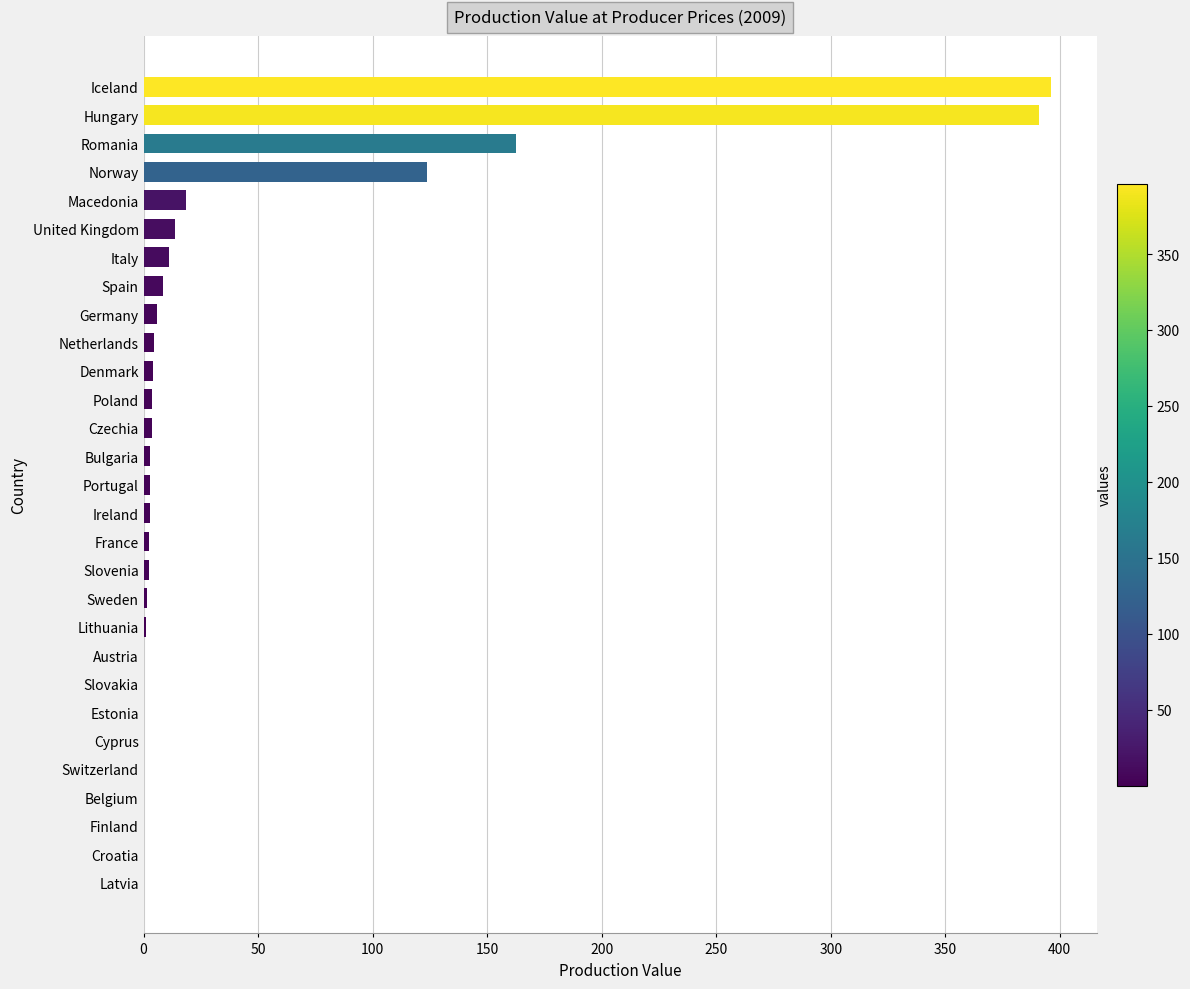

Between Bulgaria and Iceland, which is larger?

Iceland